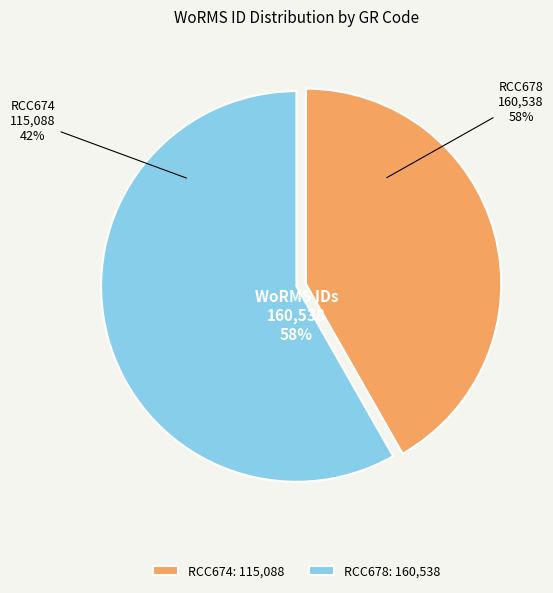

Between RCC674 and RCC678, which is larger?

RCC678